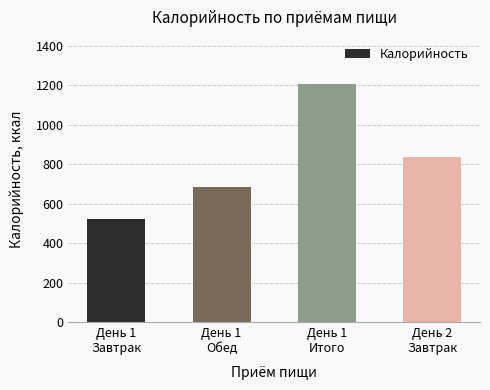

Which label corresponds to the smallest value in the chart?

День 1
Завтрак